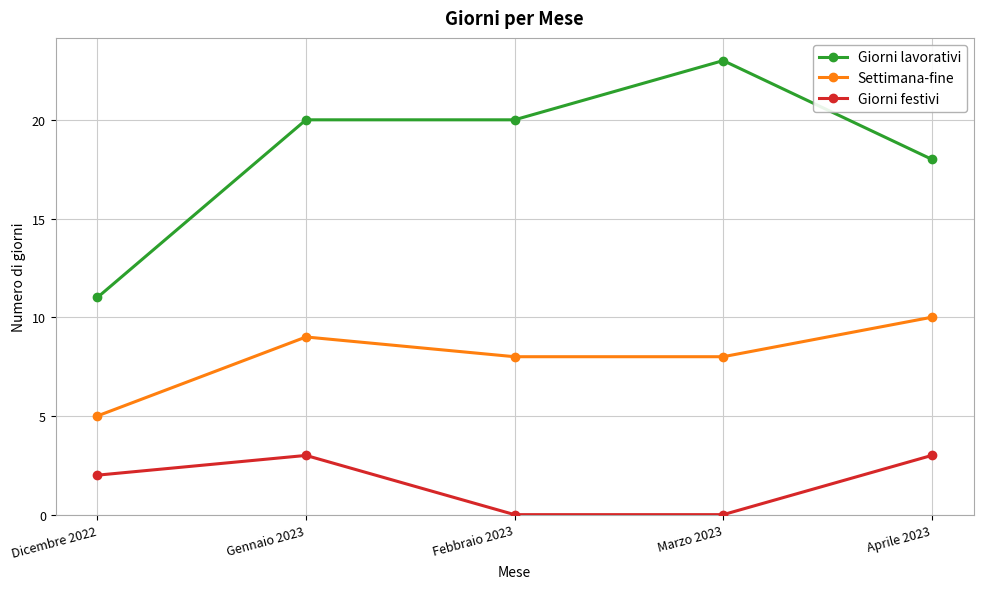

What is the greatest value displayed?

23